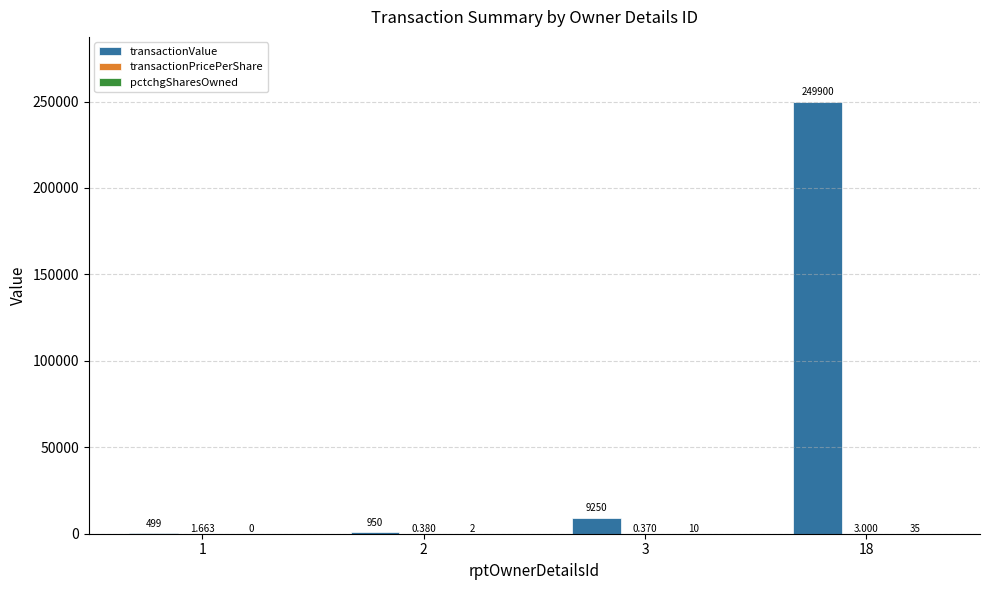

Between 1 and 18, which series saw the biggest shift?

transactionValue